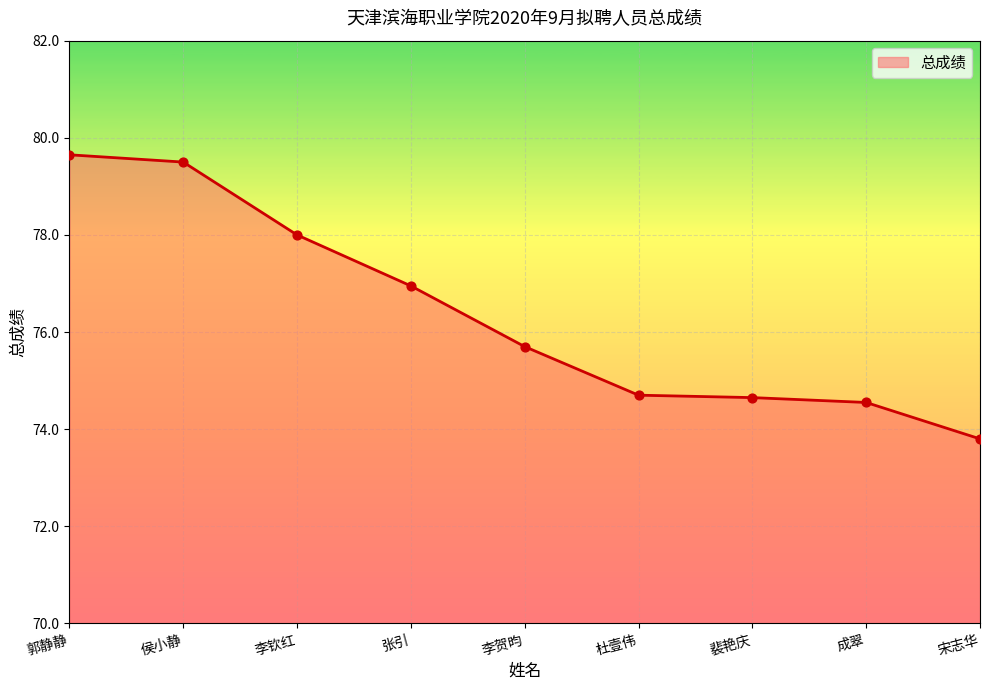

What is the change in value from 郭静静 to 张引?

-2.7